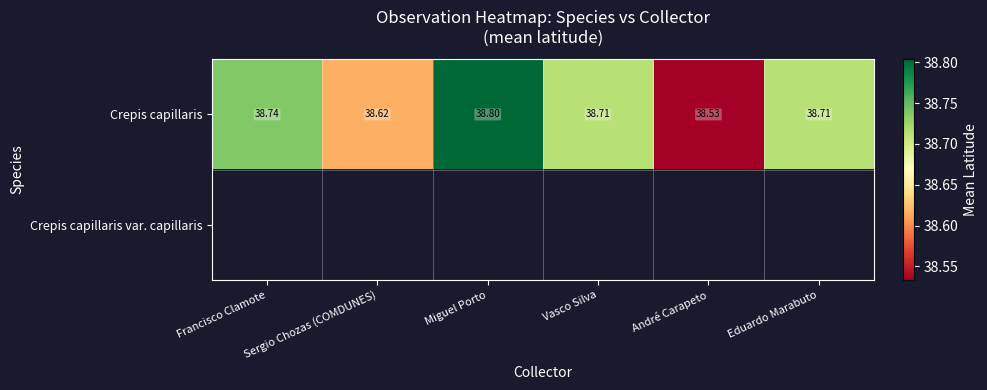

At which category does the chart reach its peak across all series?

Miguel Porto